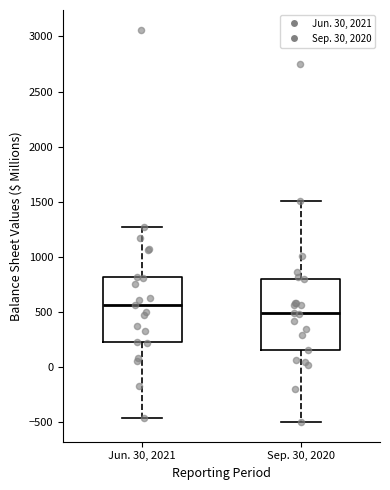

Which box has the highest median line?

Jun. 30, 2021